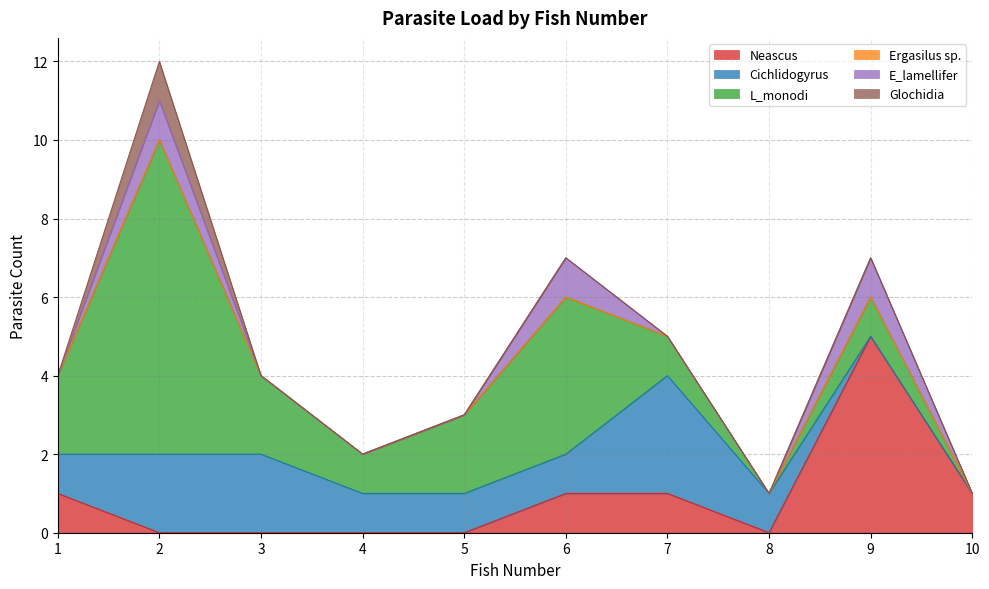

Which series has the largest total across all categories?

L_monodi